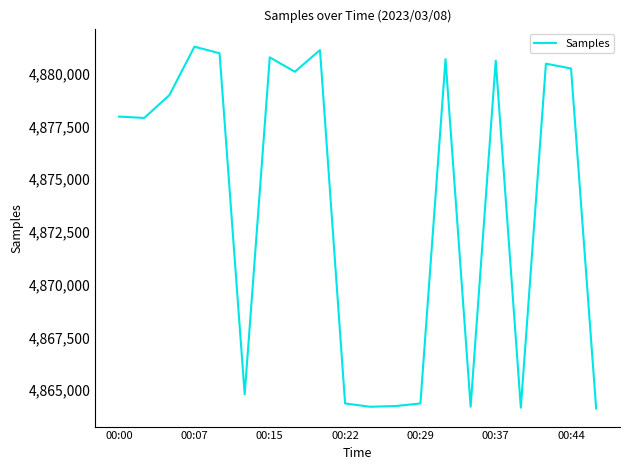

What is the difference between the maximum and minimum values?

17167